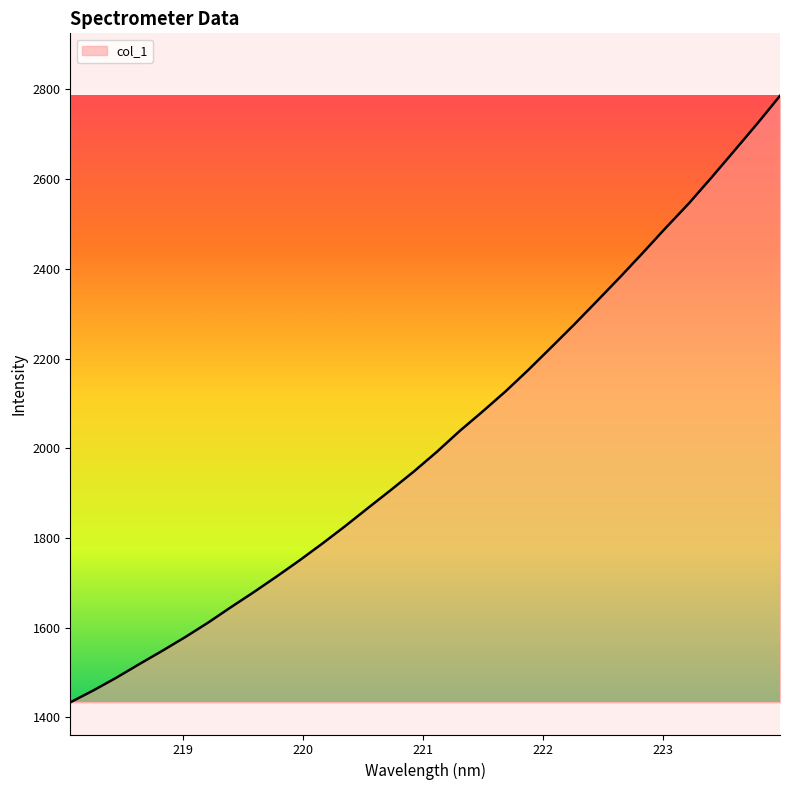

Does the chart have visible grid lines?

No